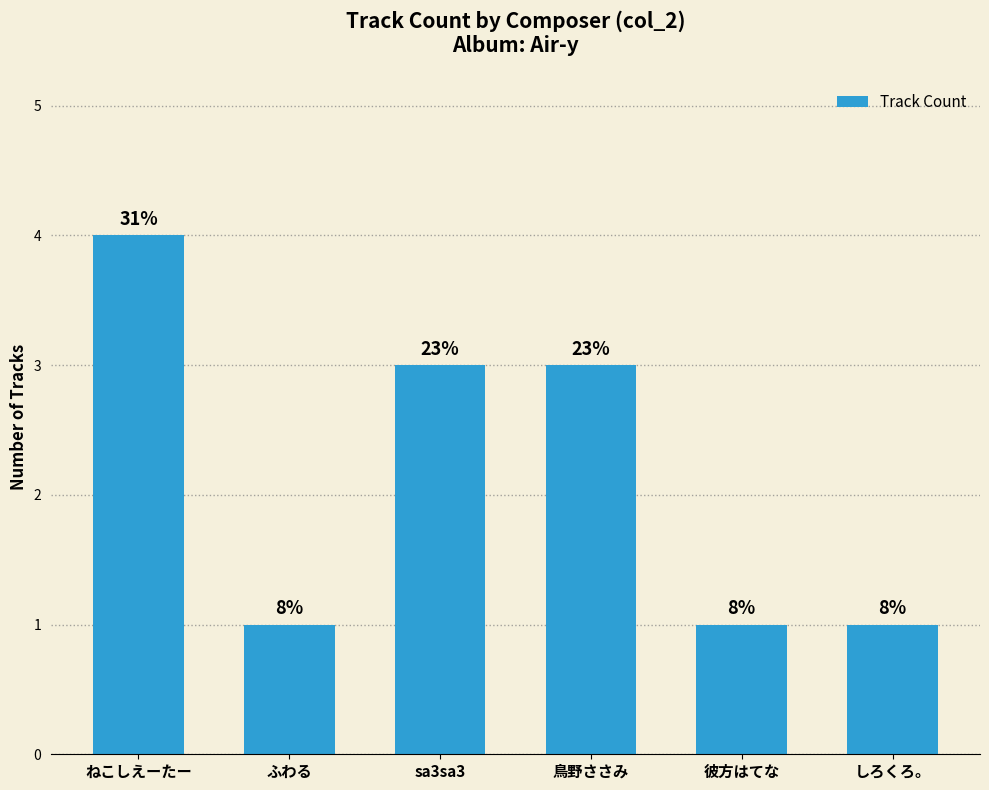

The value at sa3sa3 is 1. True or false?

False